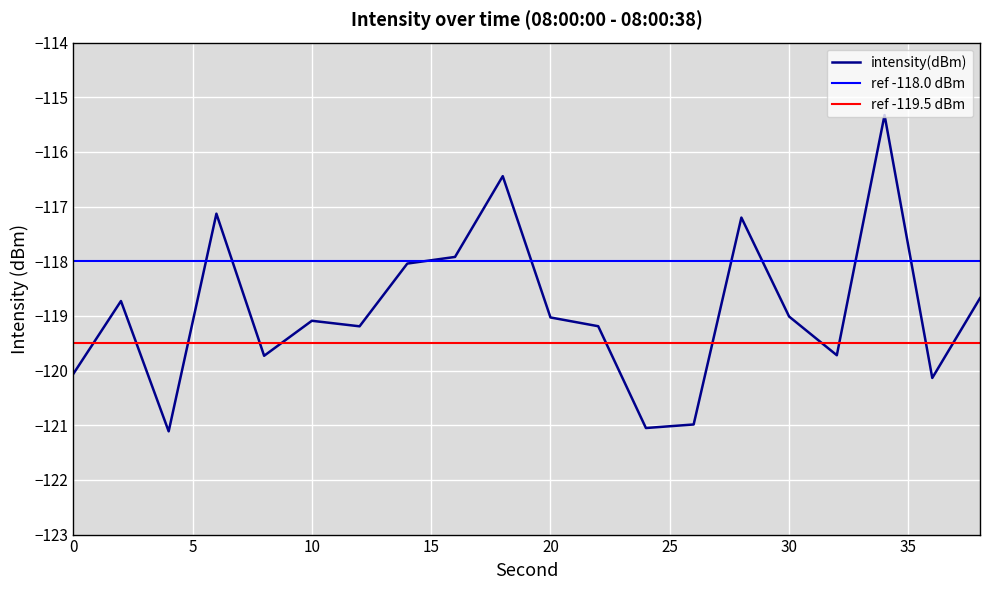

Where is the data nearest to the value -118?

14